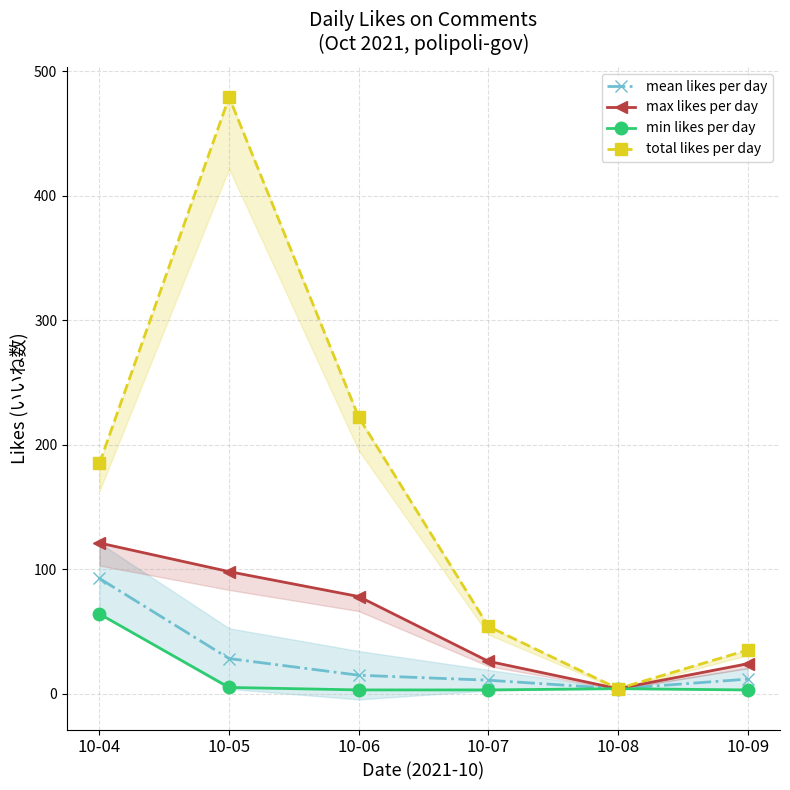

What is the value of the total likes per day point at the 2nd from the left?

479.0